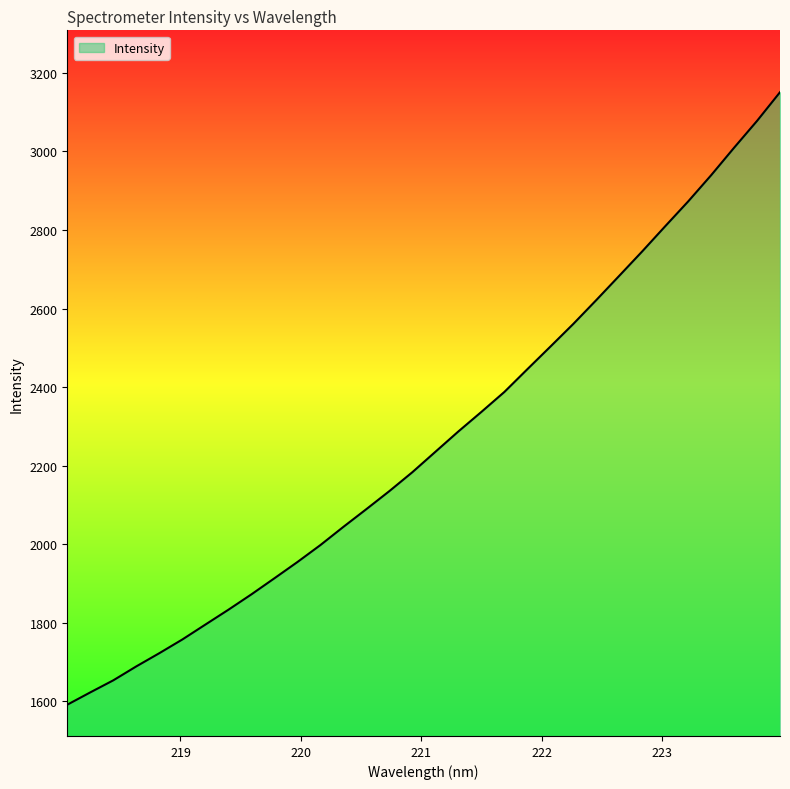

What is the difference between the maximum and minimum values?

1559.1